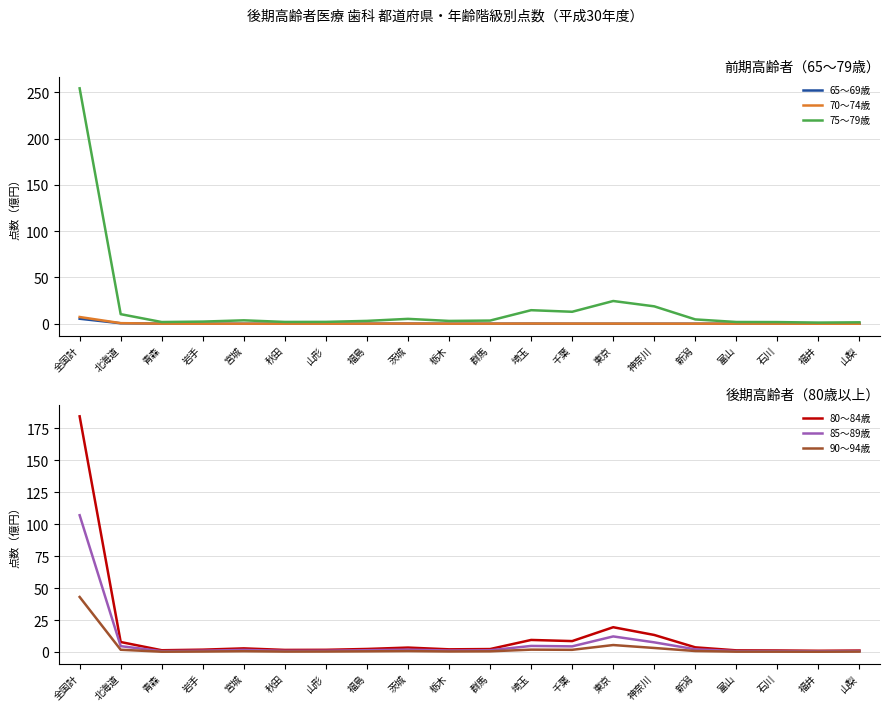

What is the spread (max minus min) of values at 石川?

1.8